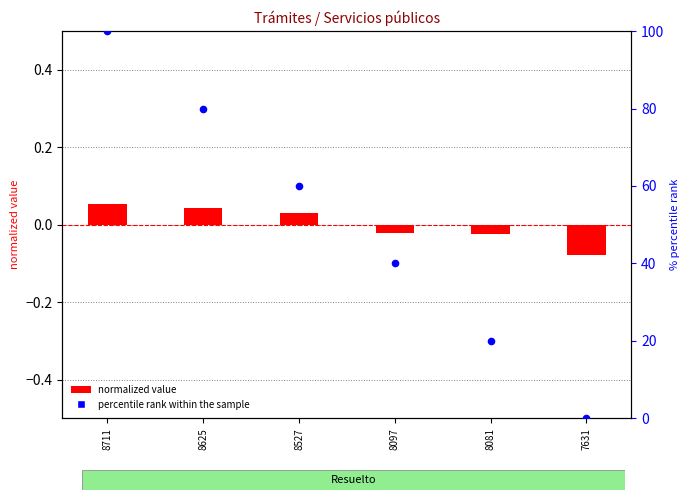

At which category is the sum across all series the highest?

8711